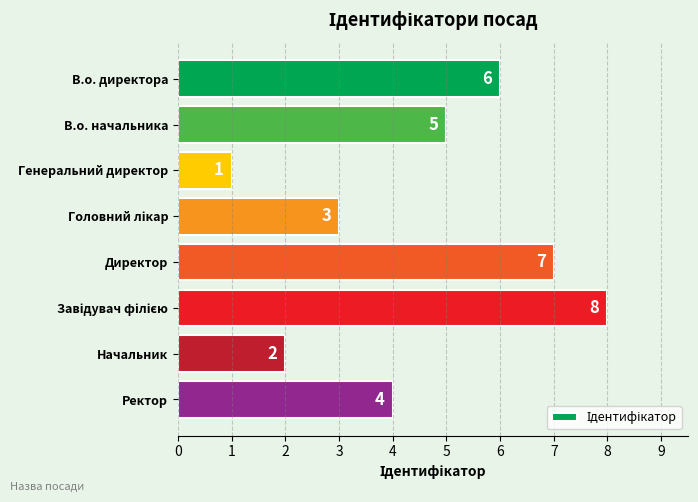

What is the minimum value shown in the chart?

1